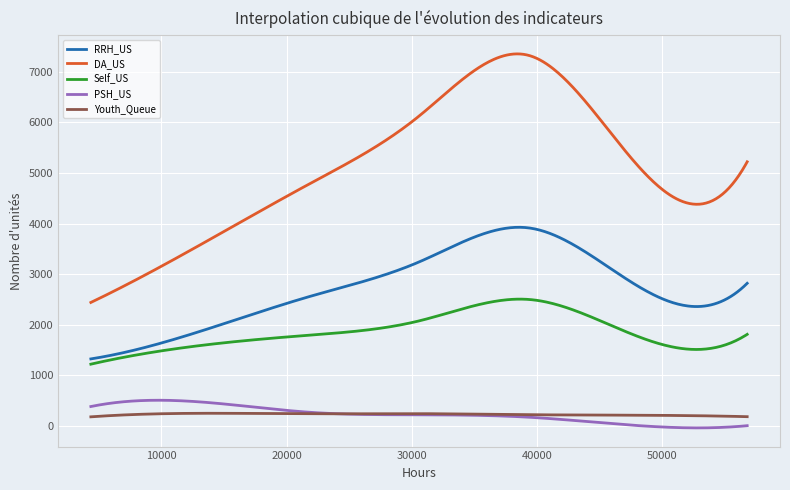

Which series has the widest spread of values?

DA_US